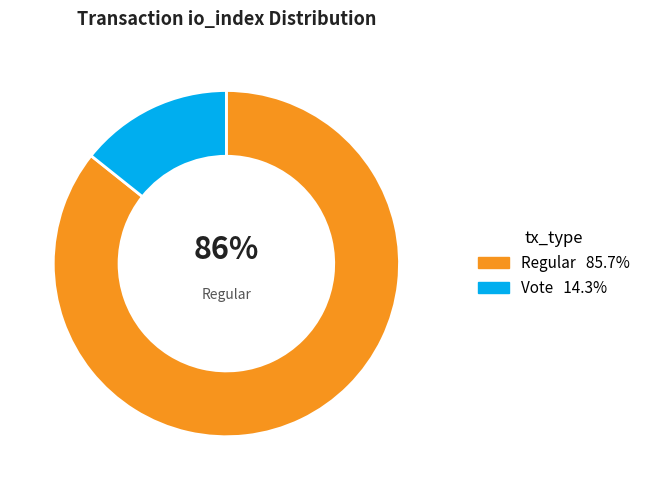

Does any single category account for the majority?

Yes